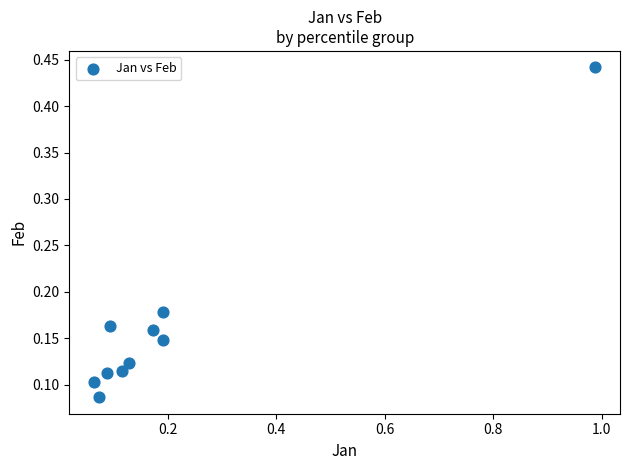

What is the range of X values (max minus min)?

0.9